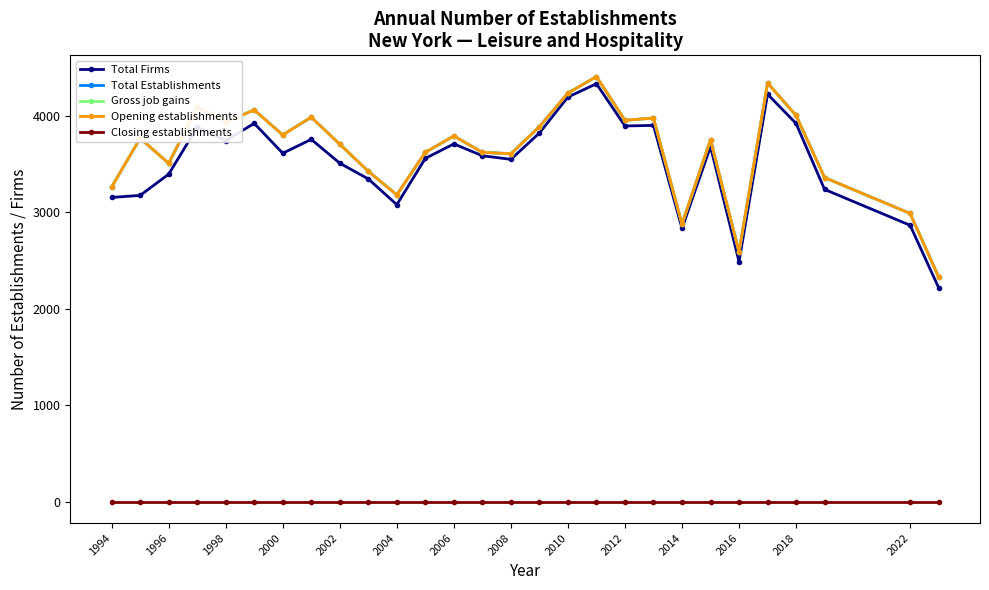

Does the chart have visible grid lines?

No